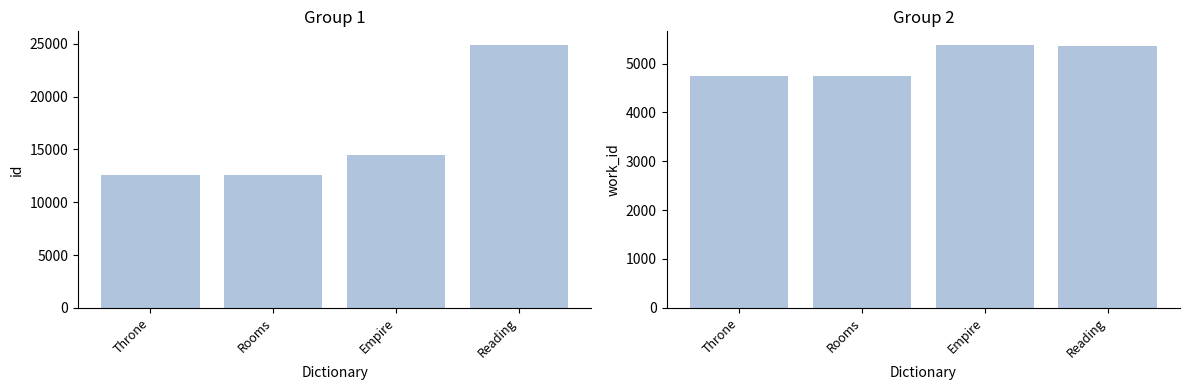

How many categories are shown in the chart?

4